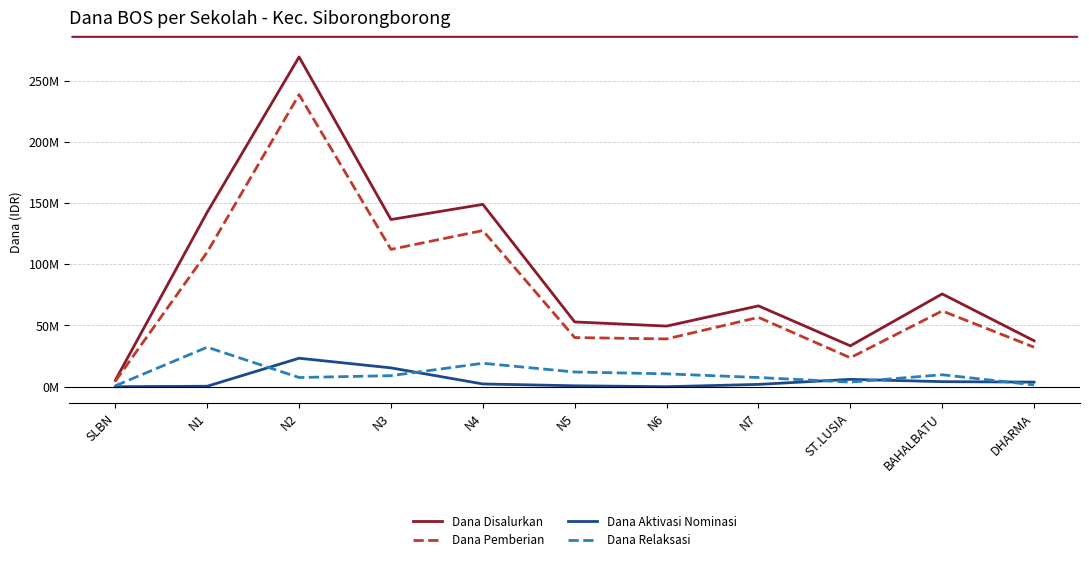

Between N7 and DHARMA, which series saw the biggest shift?

Dana Disalurkan